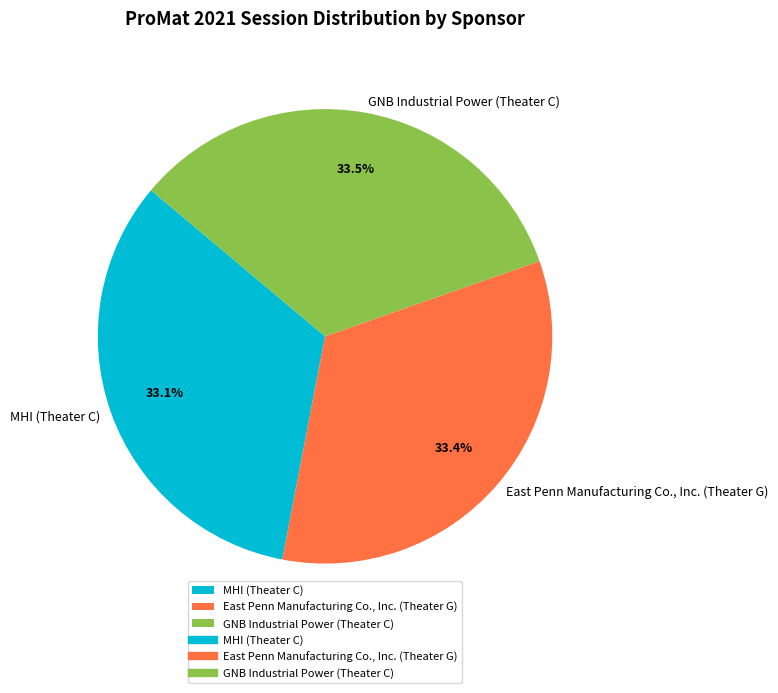

How many slices are in this pie chart?

3